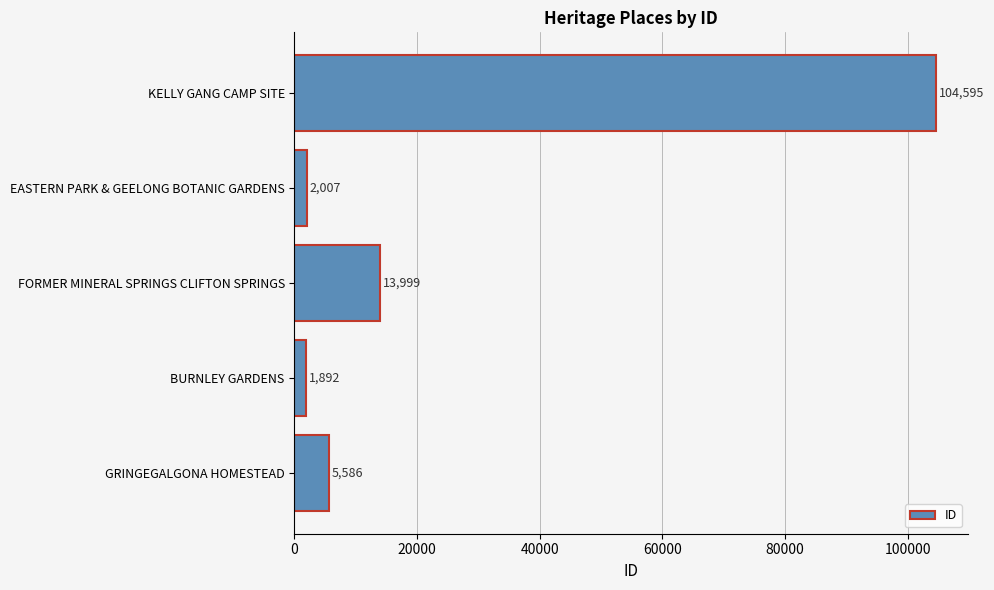

Does the chart contain stacked bars?

No